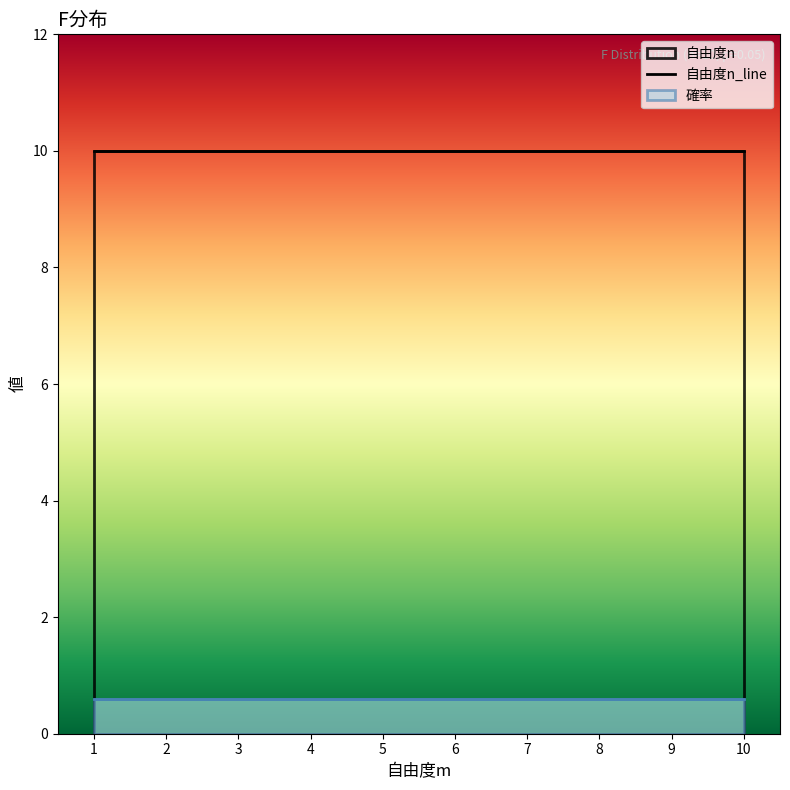

True or false: 自由度n and 確率 intersect in this chart.

False